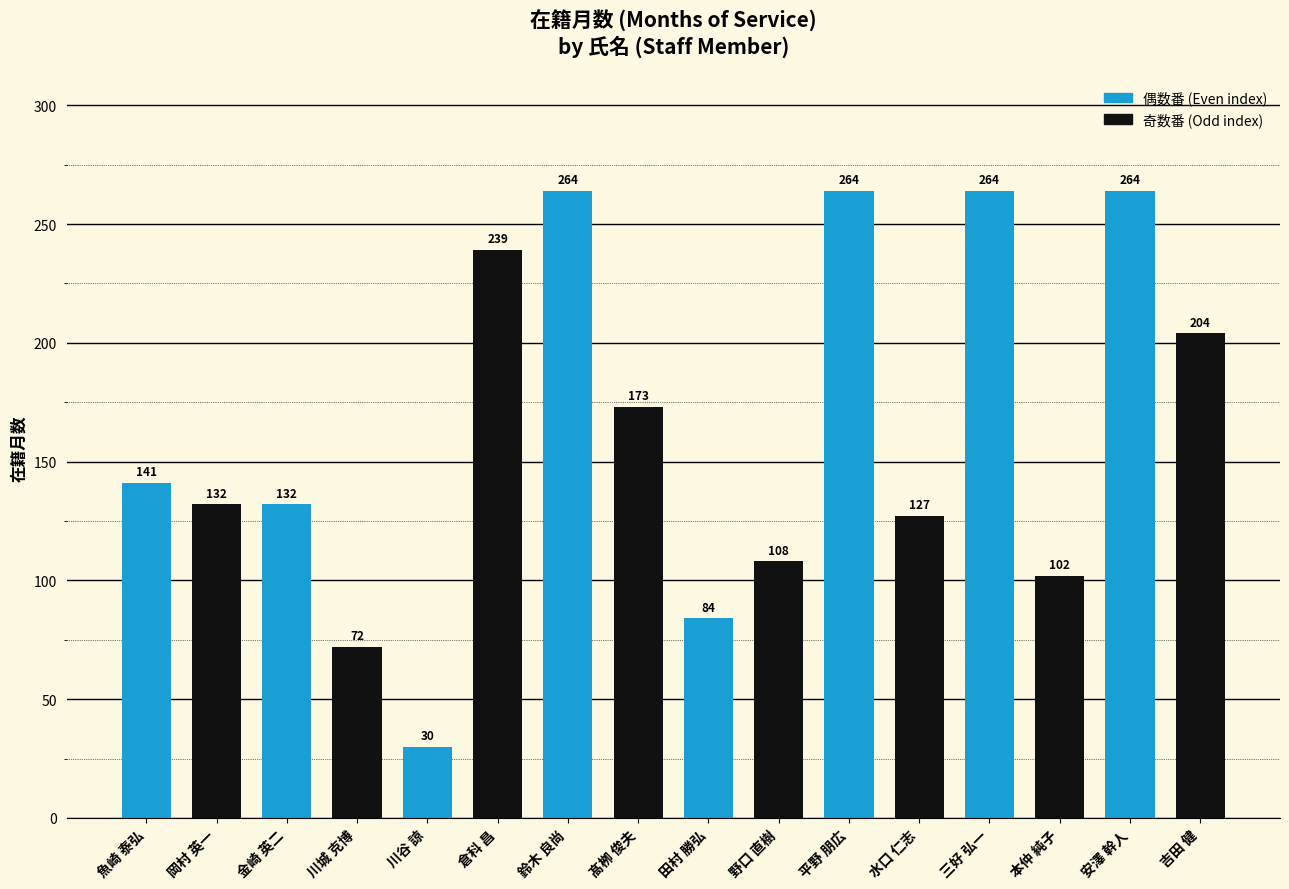

How many data points are less than 141?

8